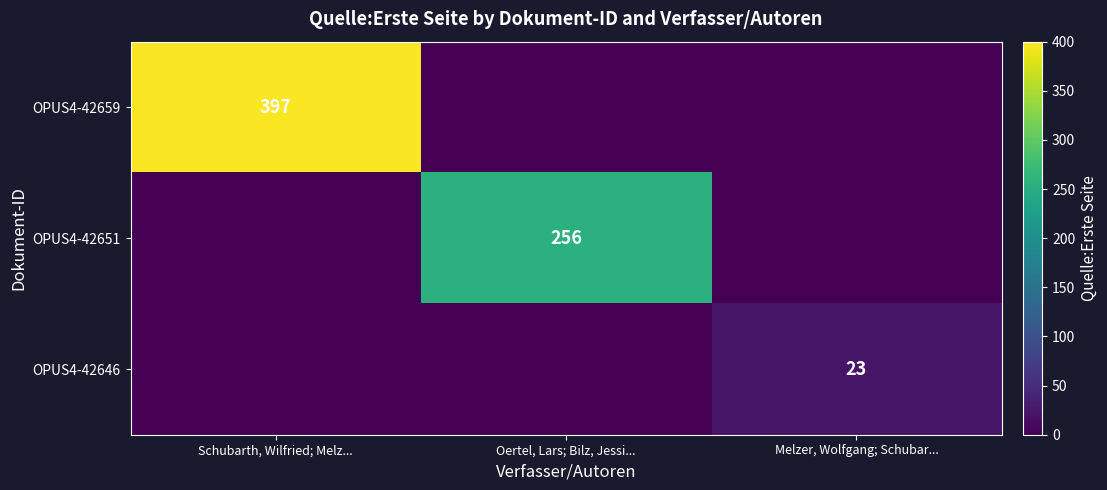

Is it true that OPUS4-42651 equals 256 at Oertel, Lars; Bilz, Jessi...?

True